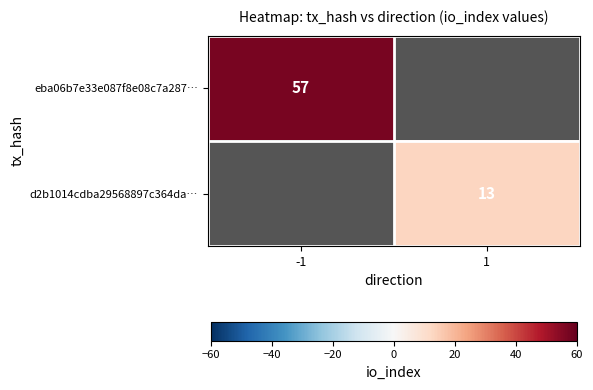

Is the value of eba06b7e33e087f8e08c7a287… at -1 greater than the value of d2b1014cdba29568897c364da… at 1?

Yes